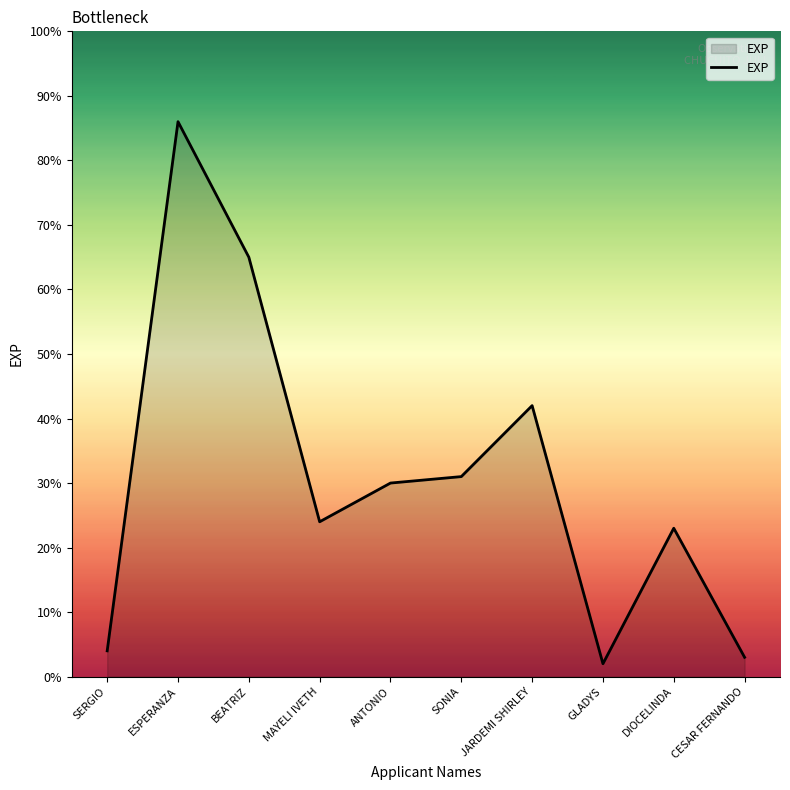

Reading left to right, what are all the values shown in this chart?

SERGIO=4	ESPERANZA=86	BEATRIZ=65	MAYELI IVETH=24	ANTONIO=30	SONIA=31	JARDEMI SHIRLEY=42	GLADYS=2	DIOCELINDA=23	CESAR FERNANDO=3